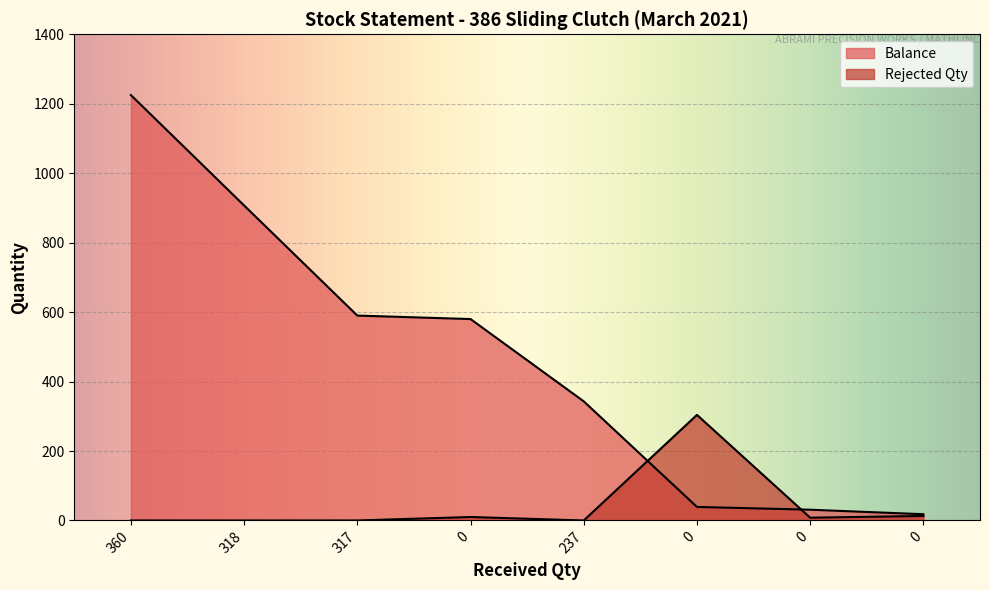

Rank the series by their maximum value, from lowest to highest.

Rejected Qty, Balance